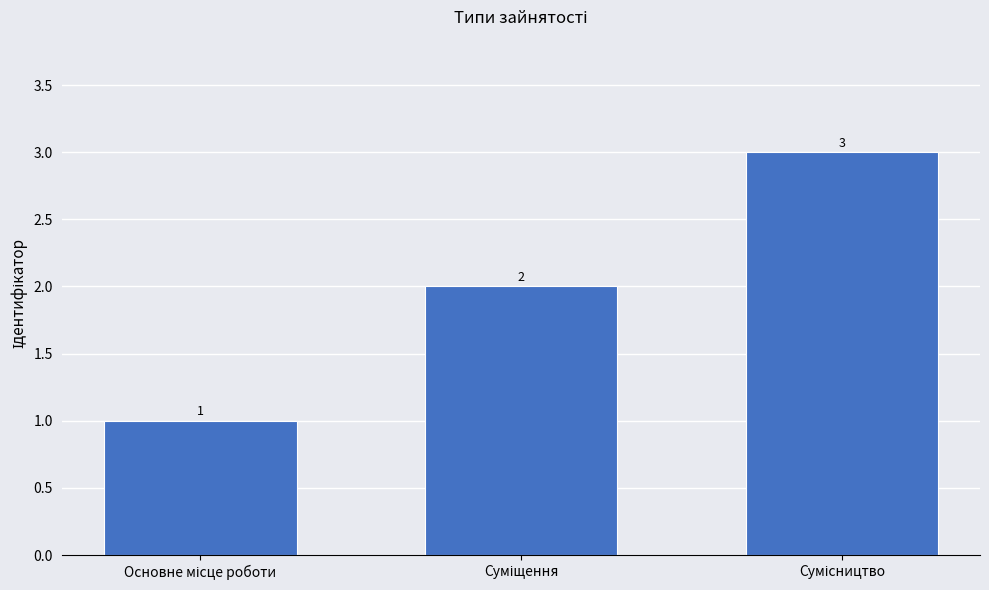

How many bars are there in total?

3